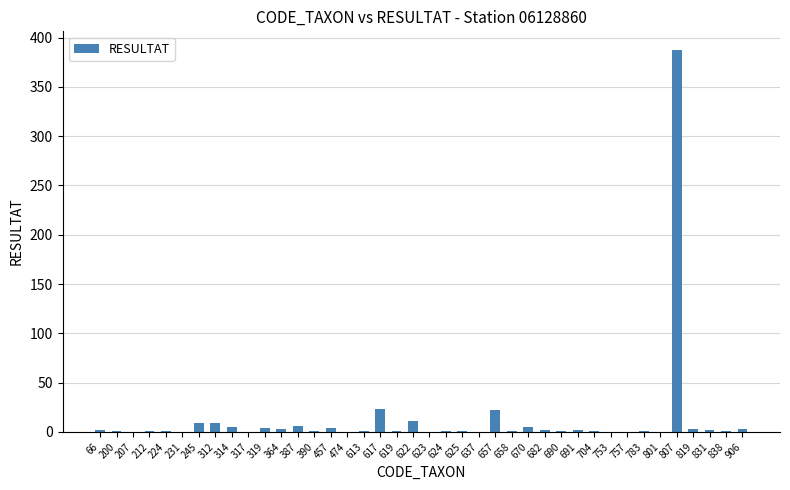

True or false: the data shows 1 at 619.

True